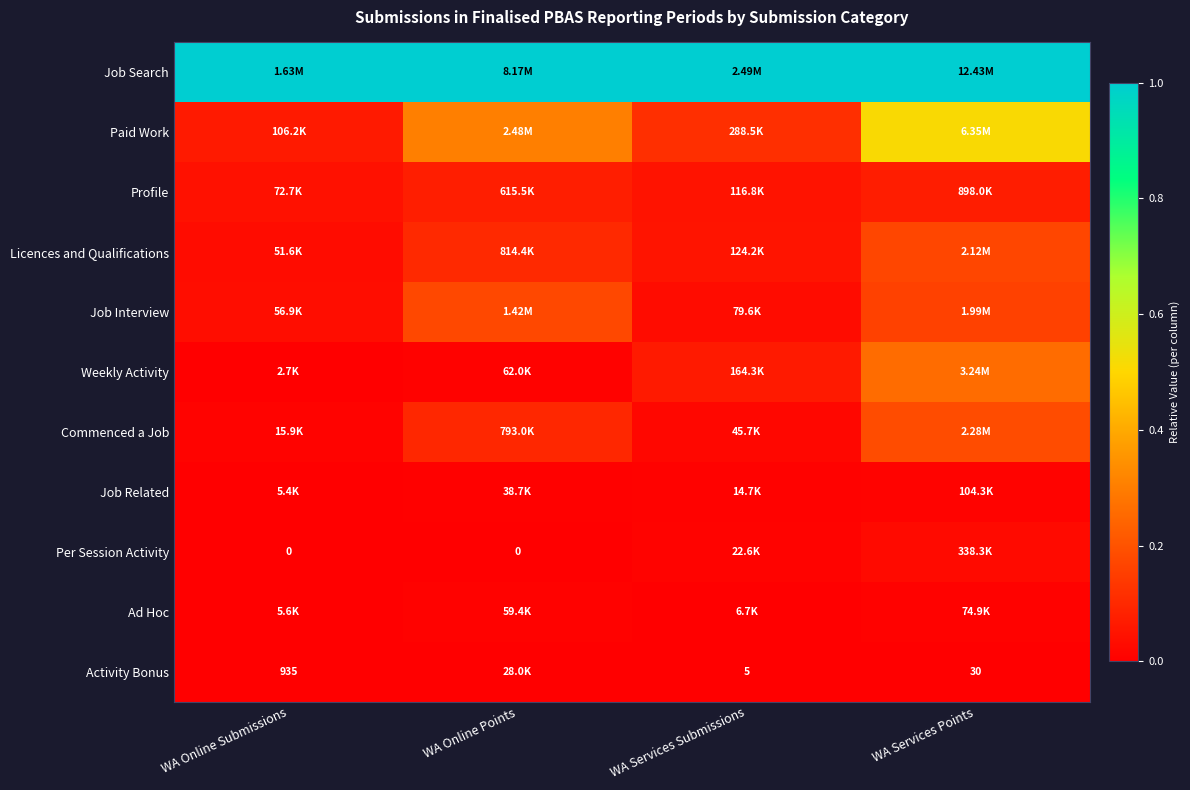

The Ad Hoc series shows 0.0 at WA Online Submissions. True or false?

False